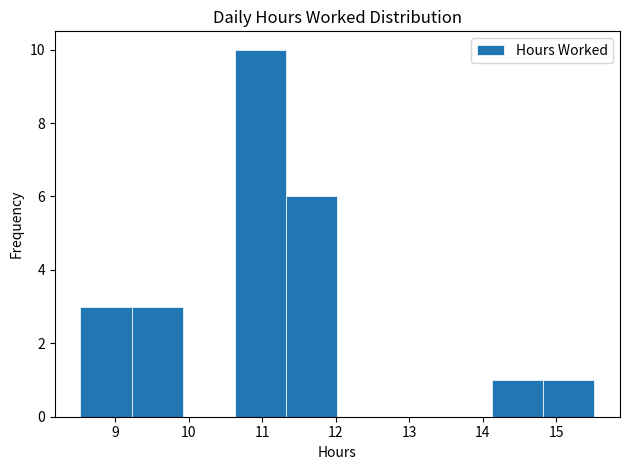

Reading left to right, list every bar in this chart as the range it spans on the x-axis followed by its height. Neither the bar edges nor the heights are printed on the chart, so give them approximately, as read against the axes.

8.5 to 9.2: 3
9.2 to 9.9: 3
9.9 to 10.6: 0
10.6 to 11.3: 10
11.3 to 12.0: 6
12.0 to 12.7: 0
12.7 to 13.4: 0
13.4 to 14.1: 0
14.1 to 14.8: 1
14.8 to 15.5: 1